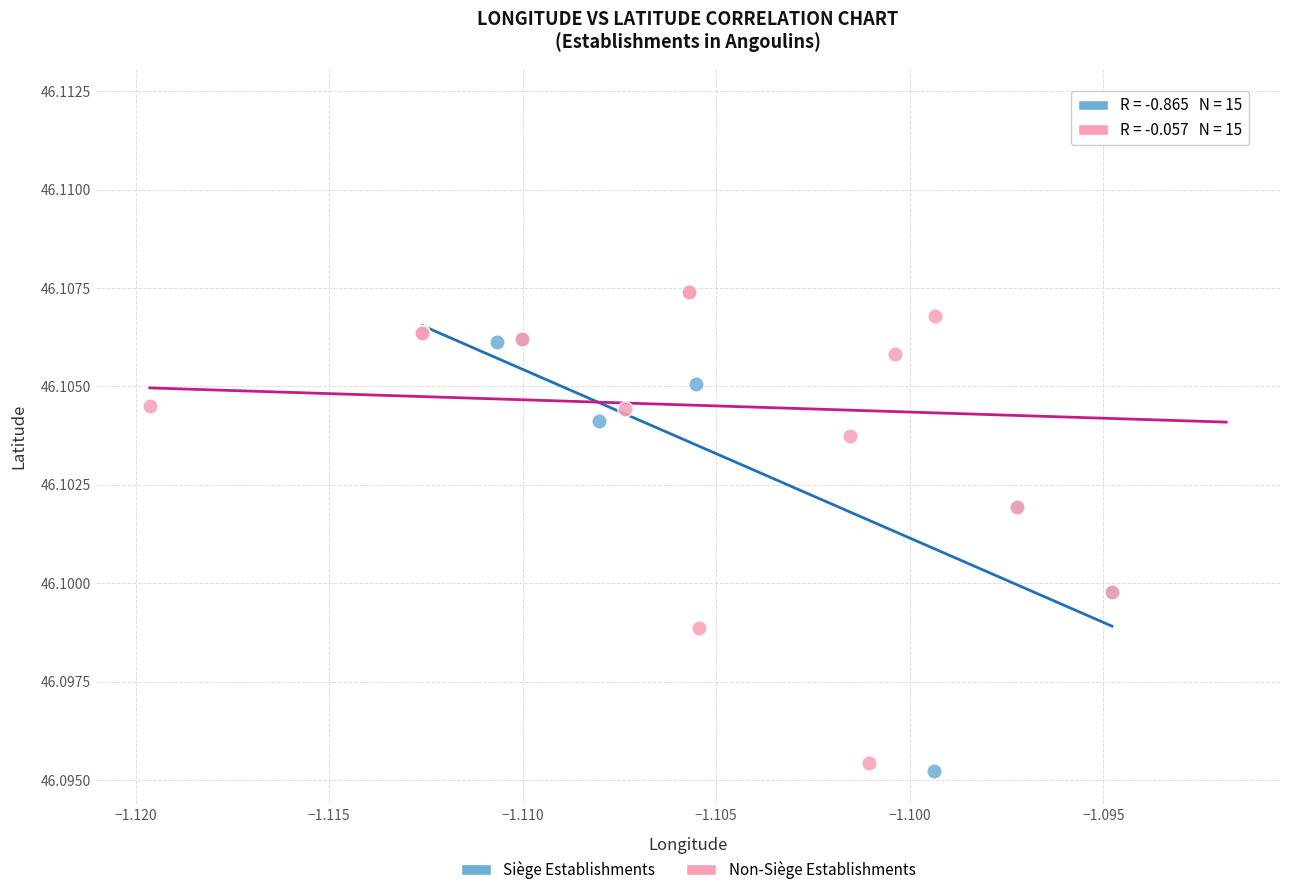

Which series reaches the minimum Y coordinate?

Siège Establishments